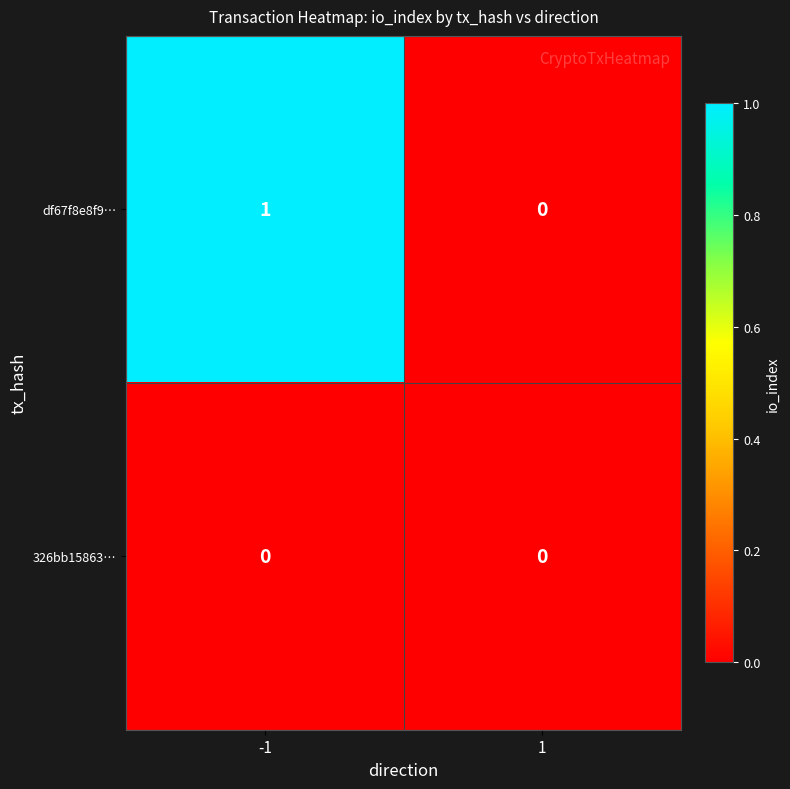

Is the value of df67f8e8f9… at -1 greater than the value of 326bb15863… at 1?

Yes